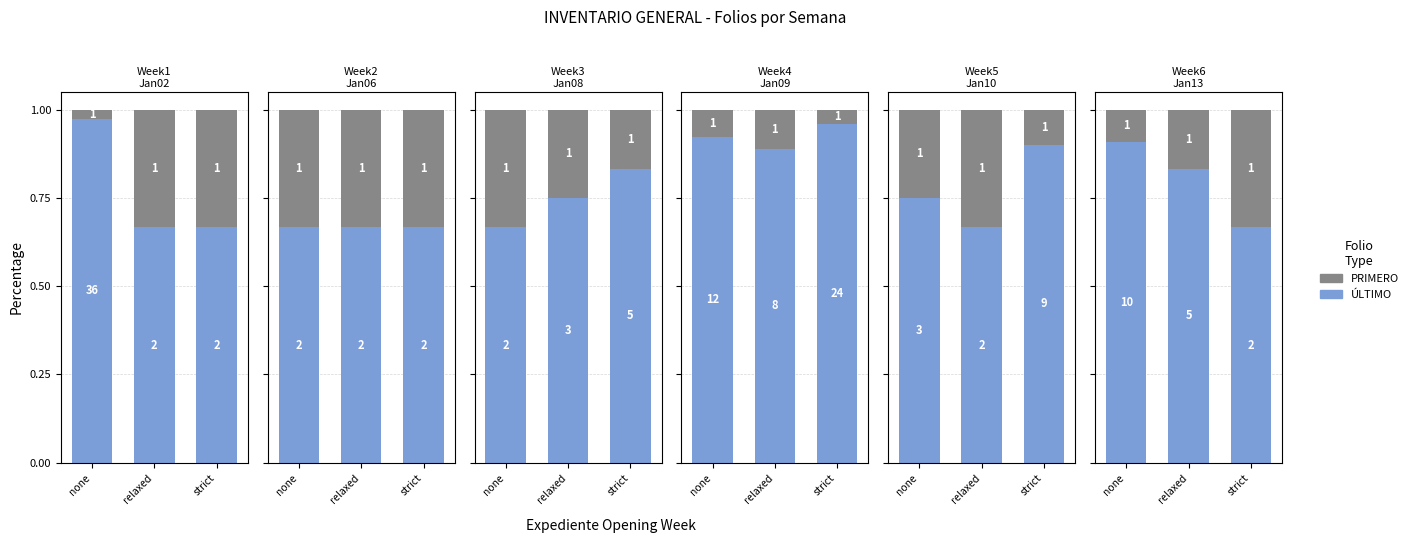

What value does the PRIMERO series have at relaxed?

0.2